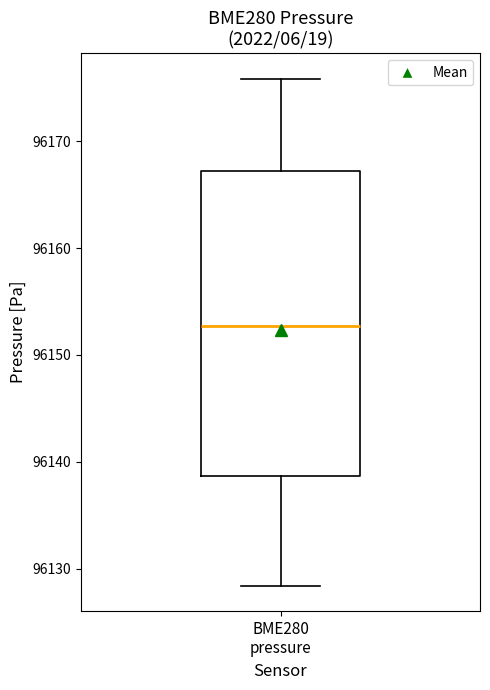

Where does the lower whisker of the box for BME280 pressure end on the y-axis? The values are not printed on the chart, so give them approximately, as read against the axis.

96128